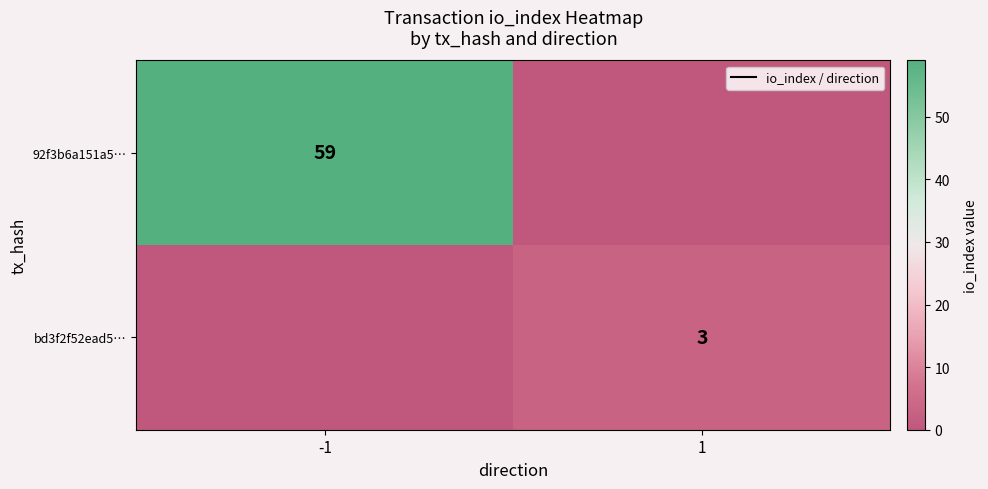

The value of 92f3b6a151a5… at -1 is 38. True or false?

False